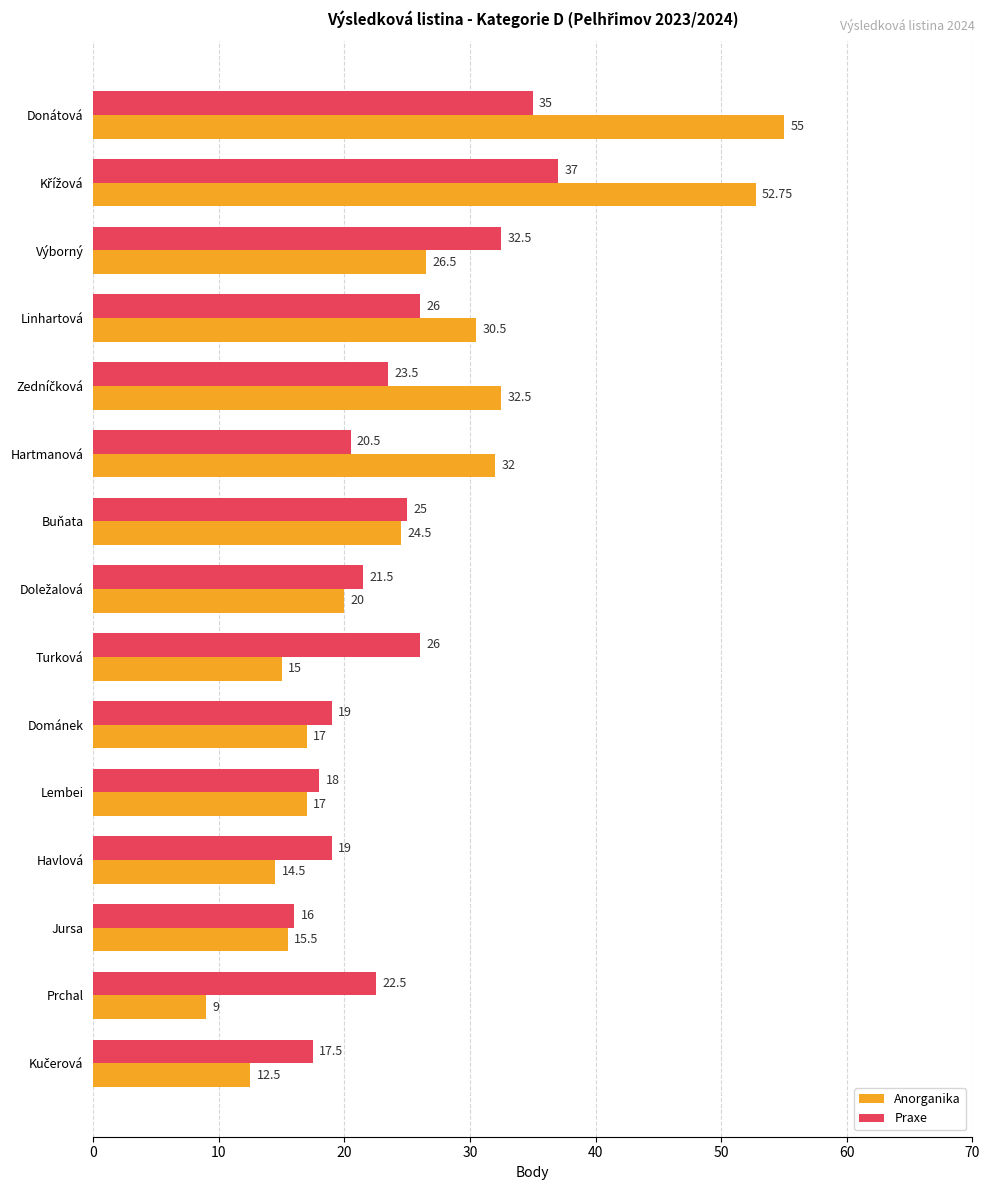

How many distinct data groups are displayed?

2